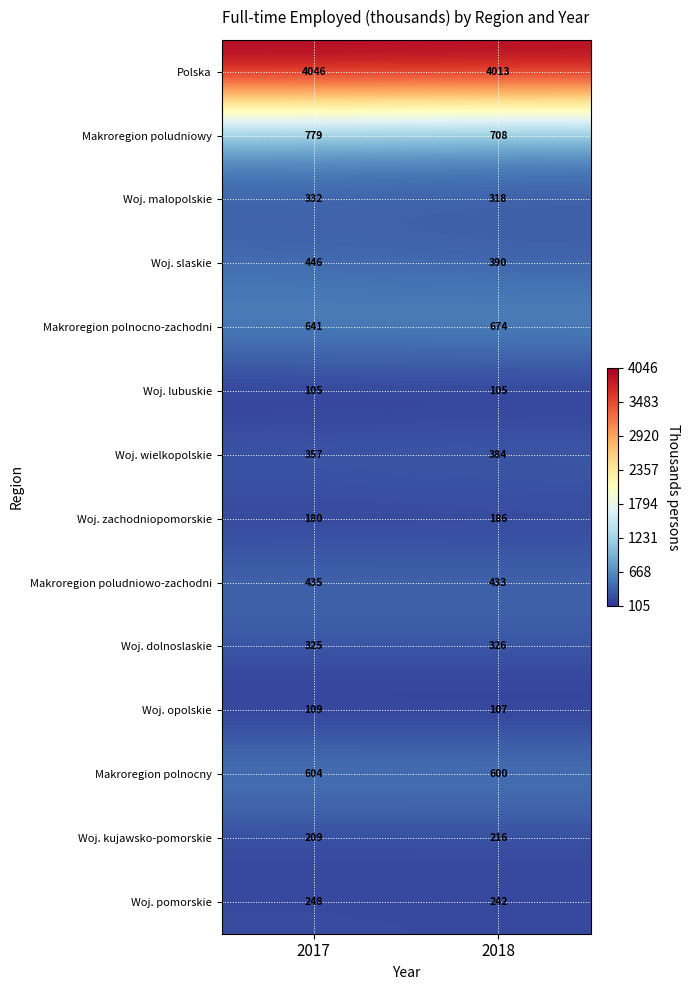

Reading left to right, transcribe all the data shown in this chart.

Polska: 2017=4046	2018=4013
Makroregion poludniowy: 2017=779	2018=708
Woj. malopolskie: 2017=332	2018=318
Woj. slaskie: 2017=446	2018=390
Makroregion polnocno-zachodni: 2017=641	2018=674
Woj. lubuskie: 2017=105	2018=105
Woj. wielkopolskie: 2017=357	2018=384
Woj. zachodniopomorskie: 2017=180	2018=186
Makroregion poludniowo-zachodni: 2017=435	2018=433
Woj. dolnoslaskie: 2017=325	2018=326
Woj. opolskie: 2017=109	2018=107
Makroregion polnocny: 2017=604	2018=600
Woj. kujawsko-pomorskie: 2017=209	2018=216
Woj. pomorskie: 2017=248	2018=242